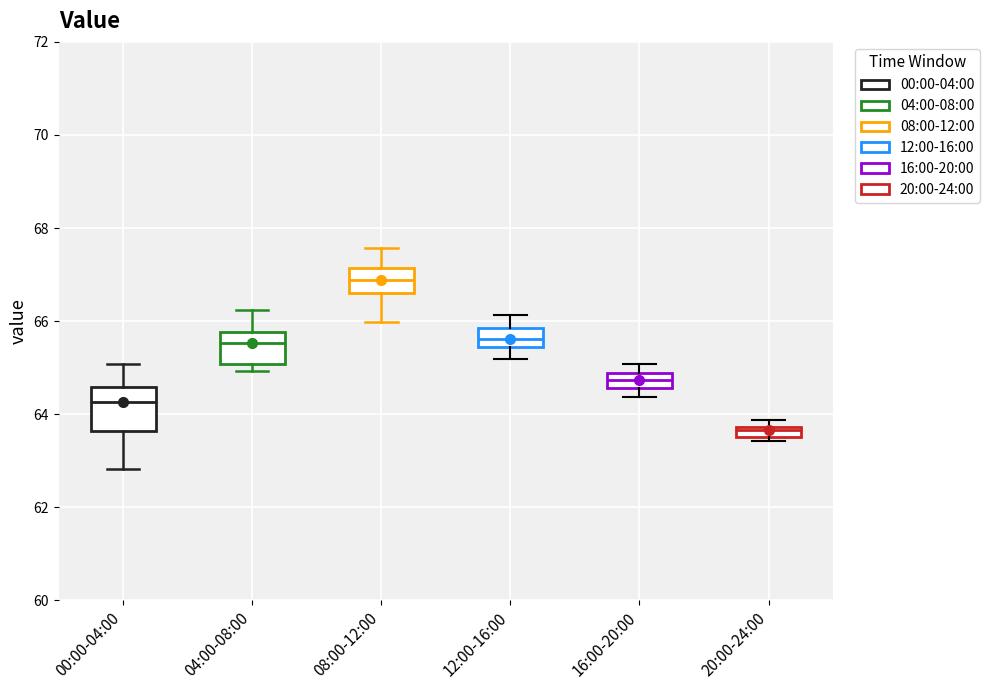

Which box's median line is the lowest?

20:00-24:00